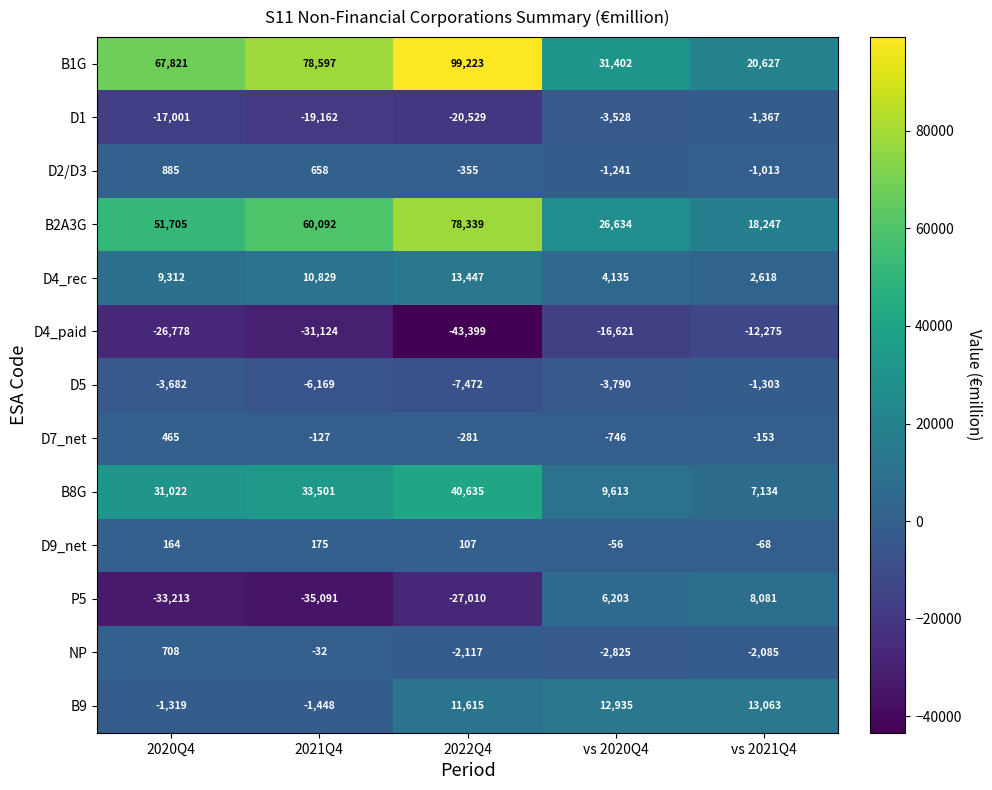

Where does the P5 series first go above -27010?

vs 2020Q4